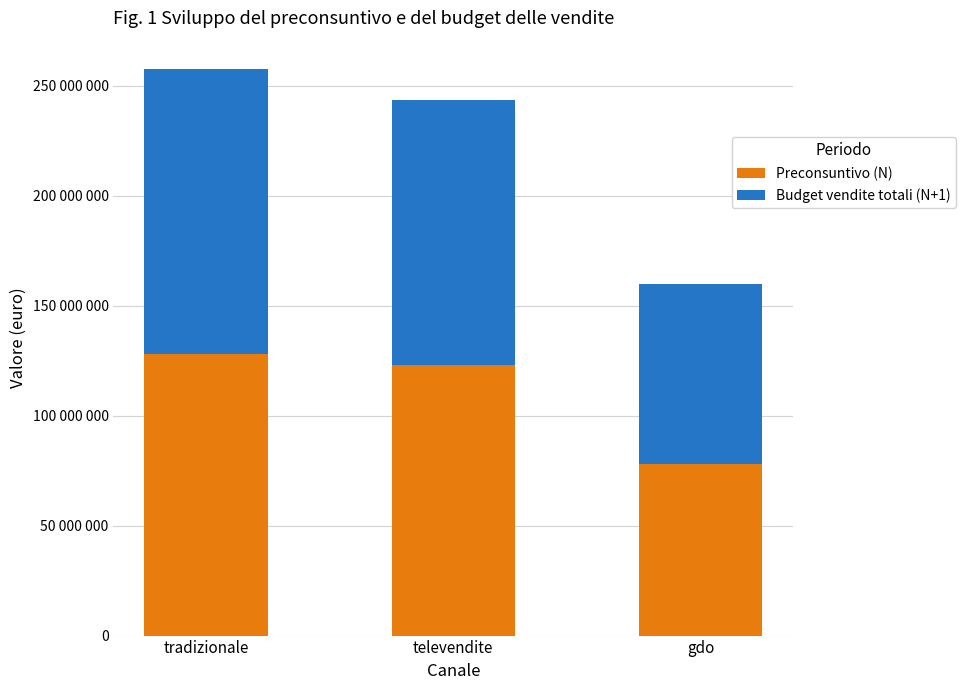

What are all the series names shown in the legend?

Preconsuntivo (N), Budget vendite totali (N+1)